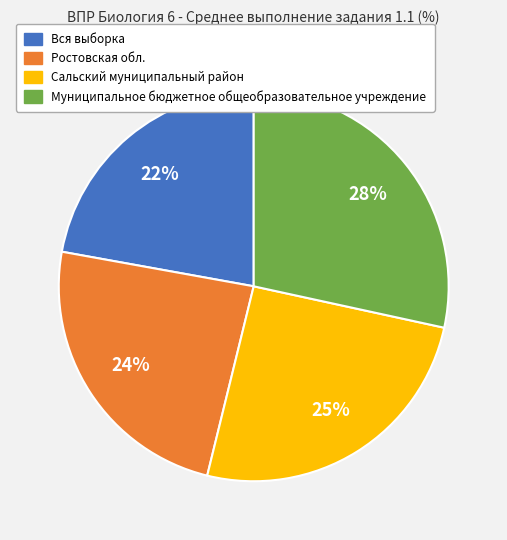

Is Муниципальное бюджетное общеобразовательное учреждение the majority of the pie?

No